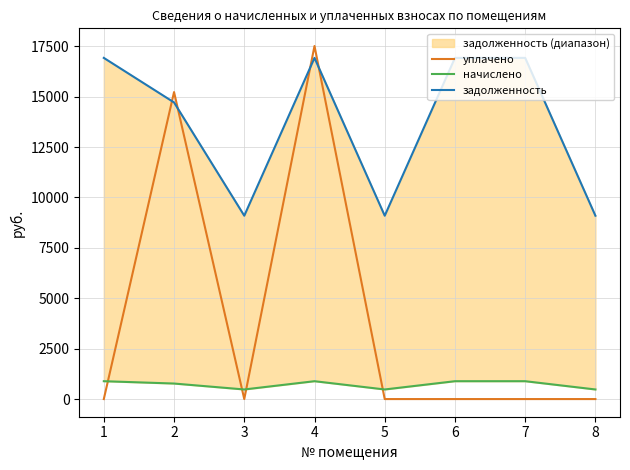

What is the value of the задолженность point at the 1st from the left?

16924.2